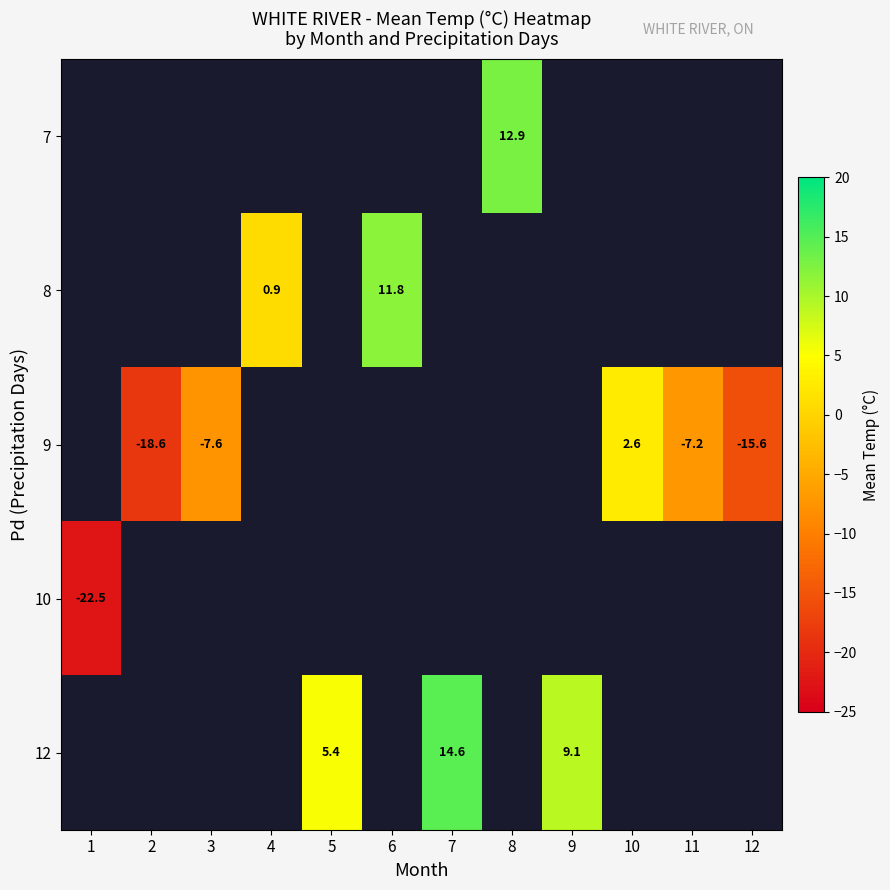

The 8 series shows 11.8 at 6. True or false?

True